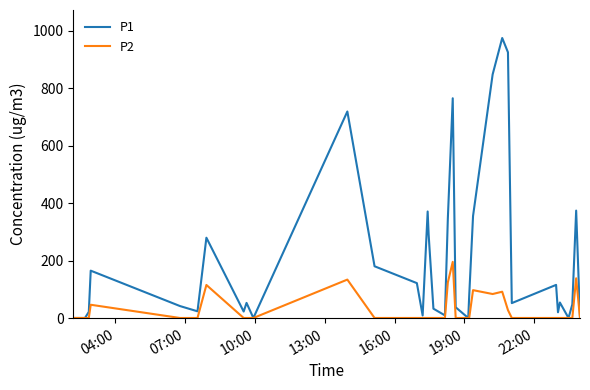

What are all the series names shown in the legend?

P1, P2